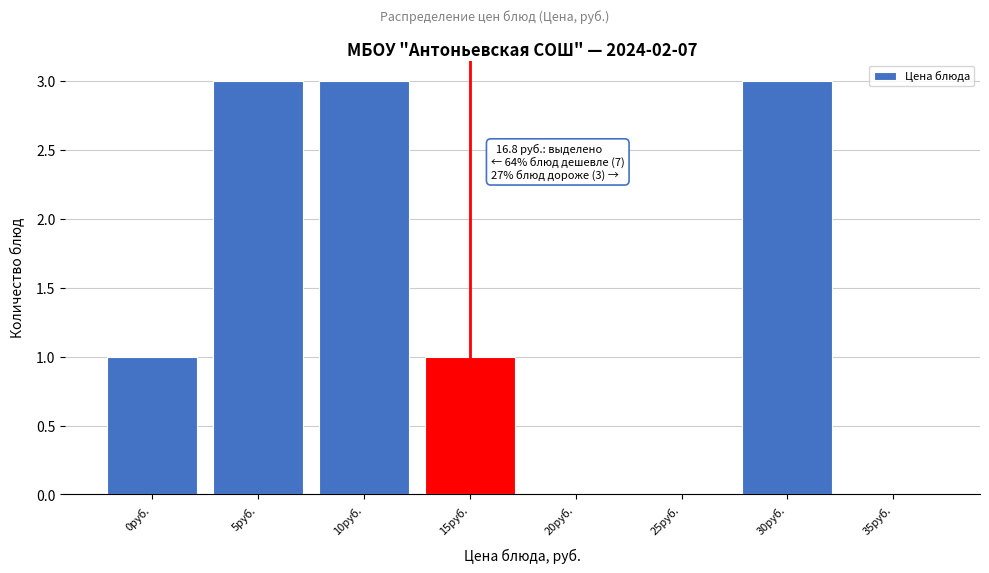

Reading left to right, list all the values displayed in this chart.

0руб.=1	5руб.=3	10руб.=3	15руб.=1	20руб.=0	25руб.=0	30руб.=3	35руб.=0